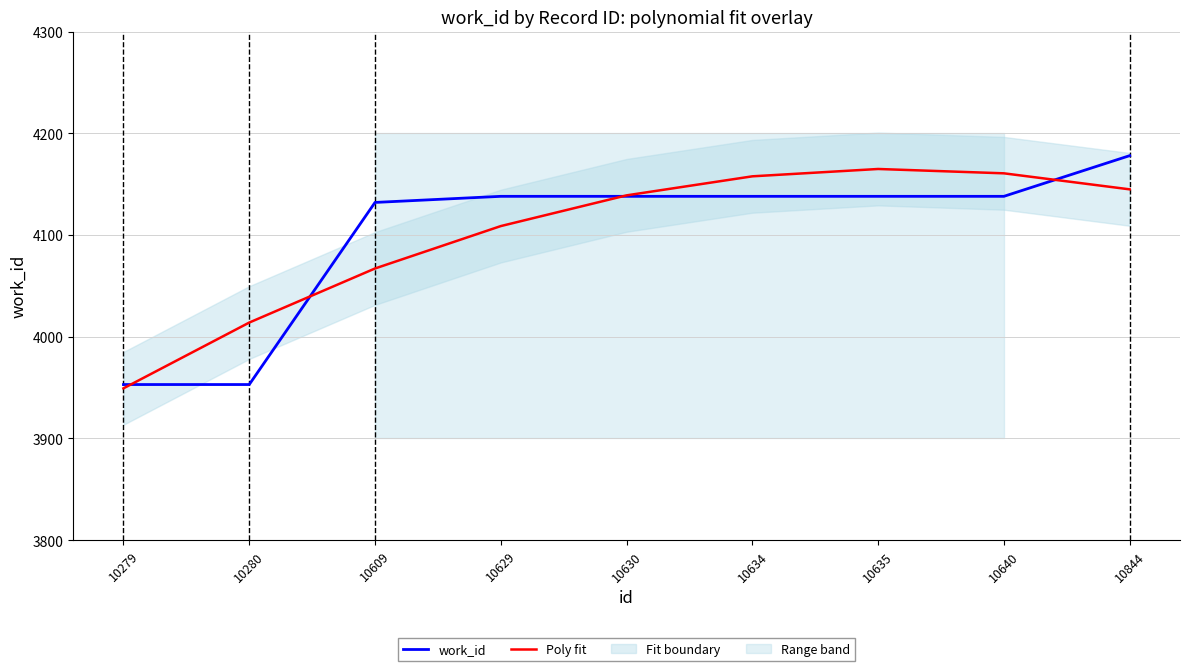

What value does the Poly fit series have at 10280?

4013.9